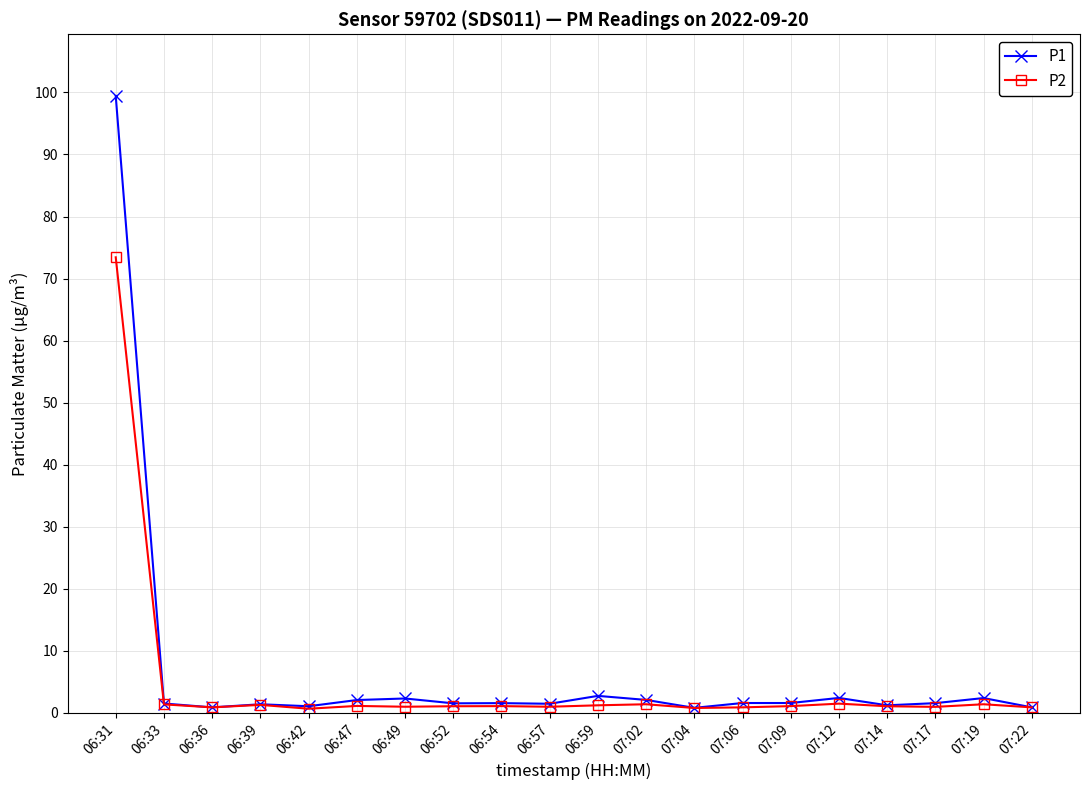

What are all the series names shown in the legend?

P1, P2